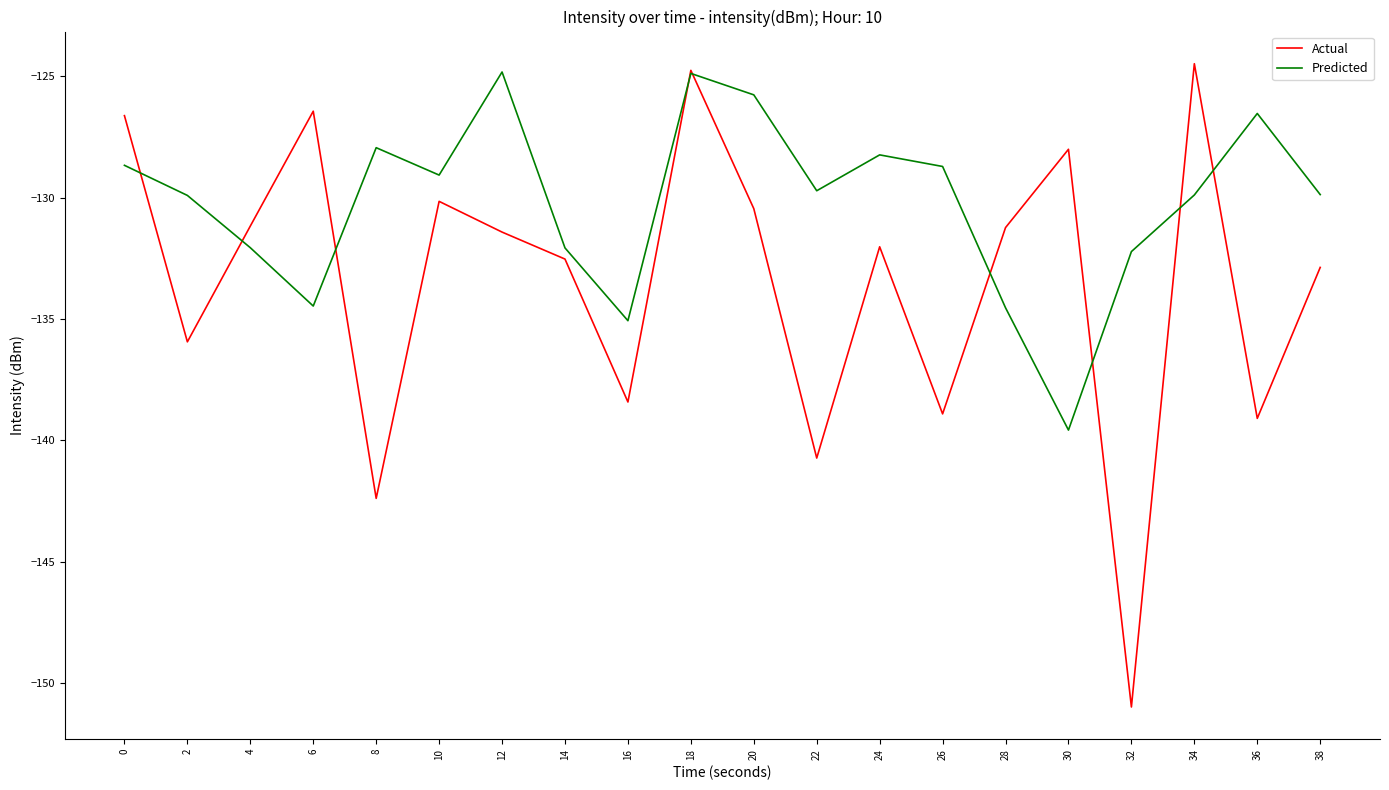

What is the difference between the maximum and minimum values in the Predicted series?

14.8